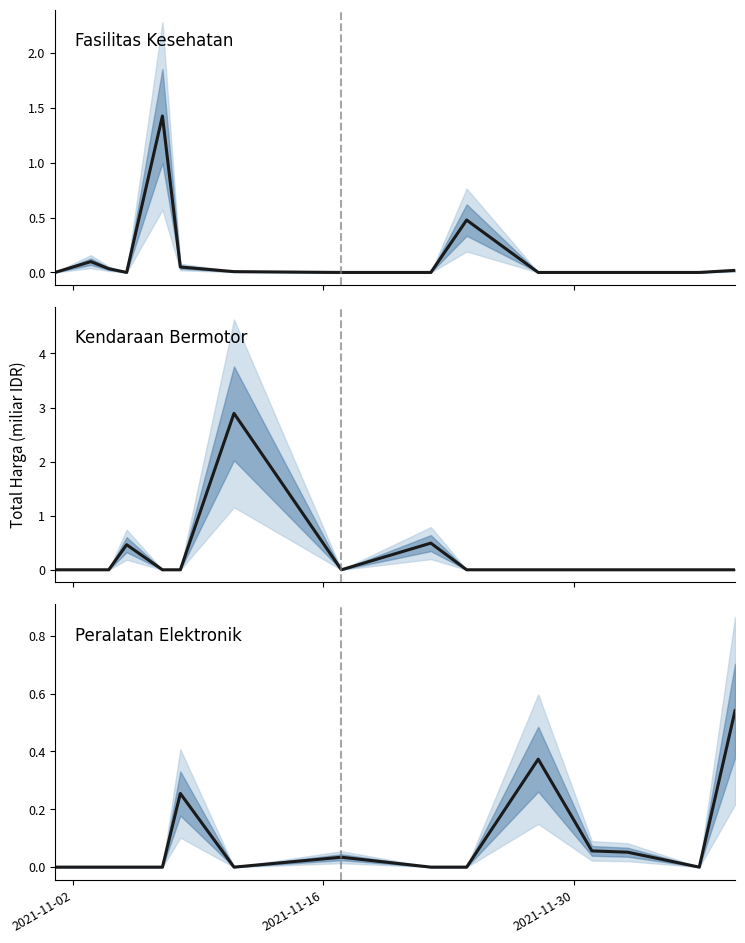

How many interior local peaks does the Total Harga (Kendaraan Bermotor) series have?

3